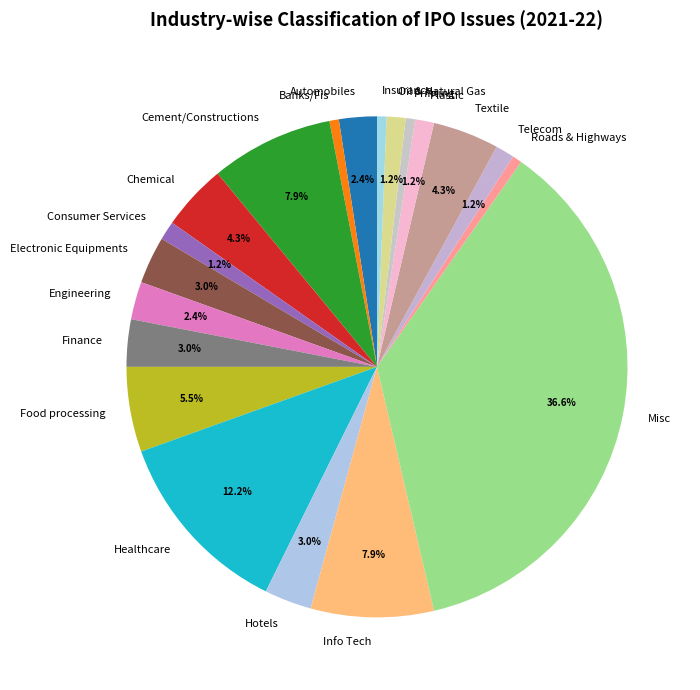

How much of the chart is everything except Consumer Services?

98.8%